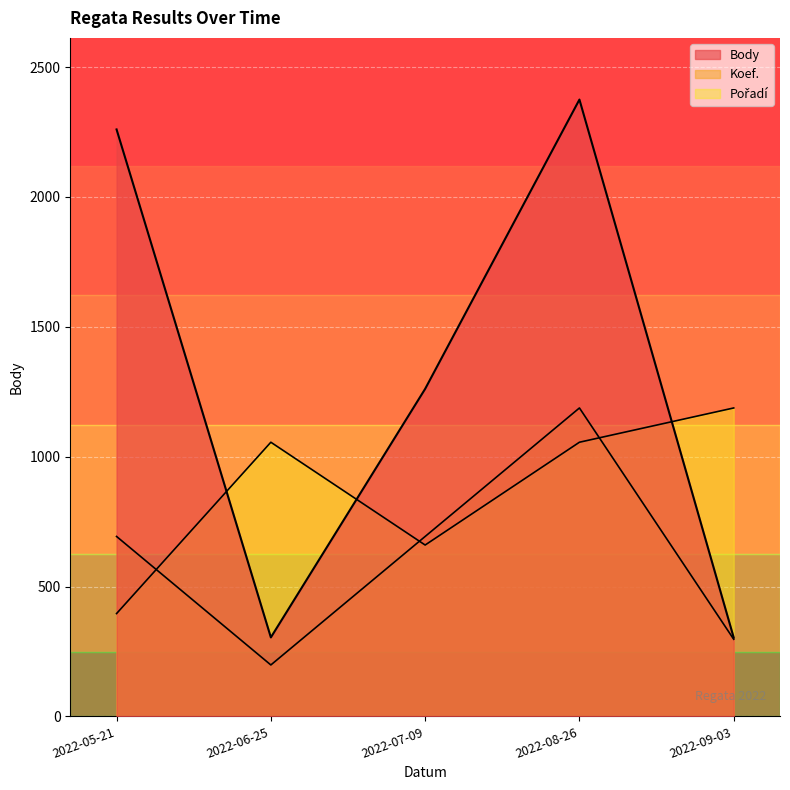

How many interior local valleys does the Koef. series have?

1